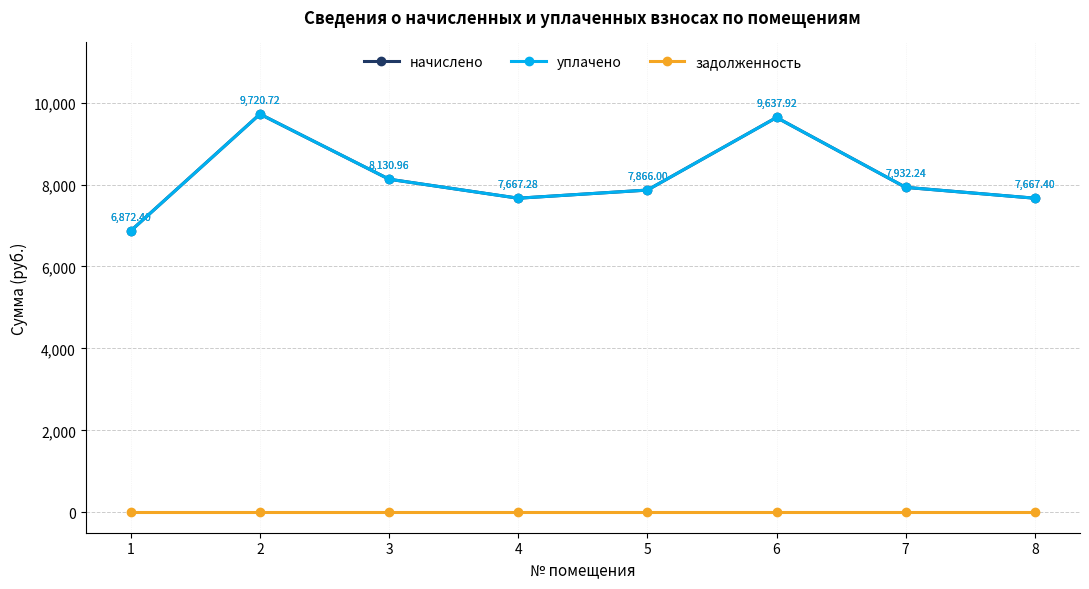

List the series in order of their peak value, highest first.

начислено, уплачено, задолженность